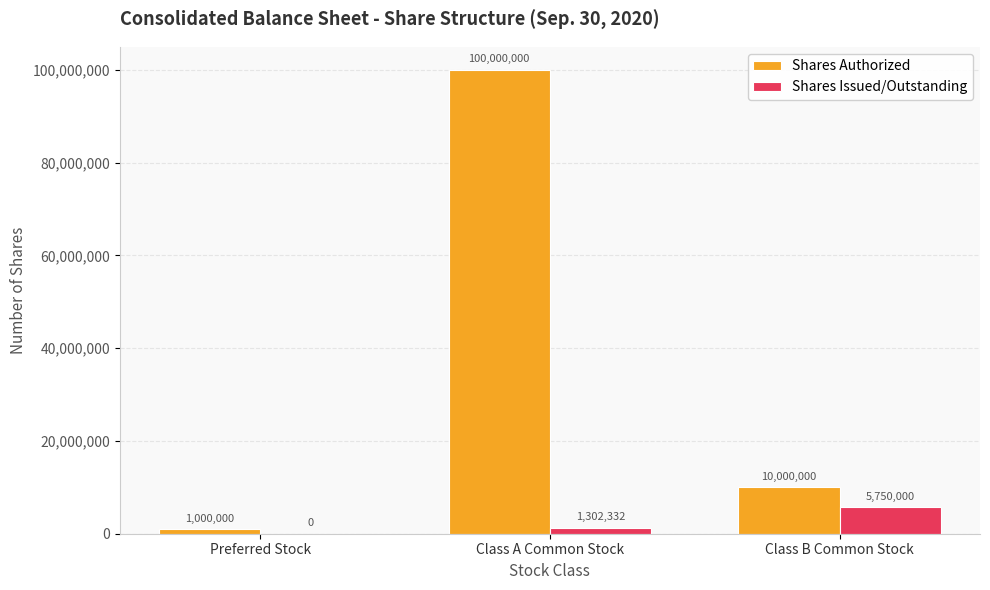

Count the Shares Issued/Outstanding values in the range 0 to 5750000.

3